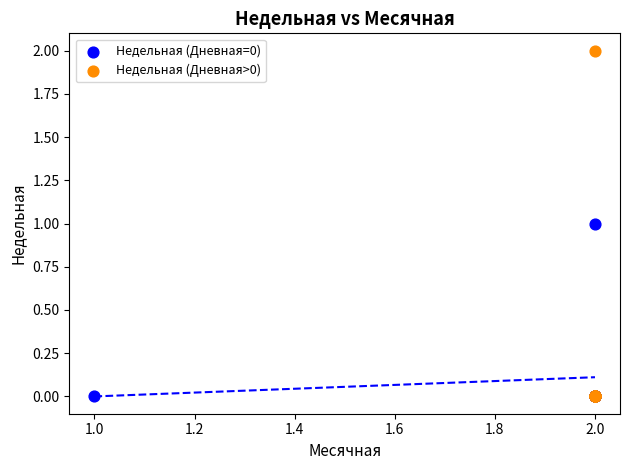

Which series reaches the maximum Y coordinate?

Недельная (Дневная>0)